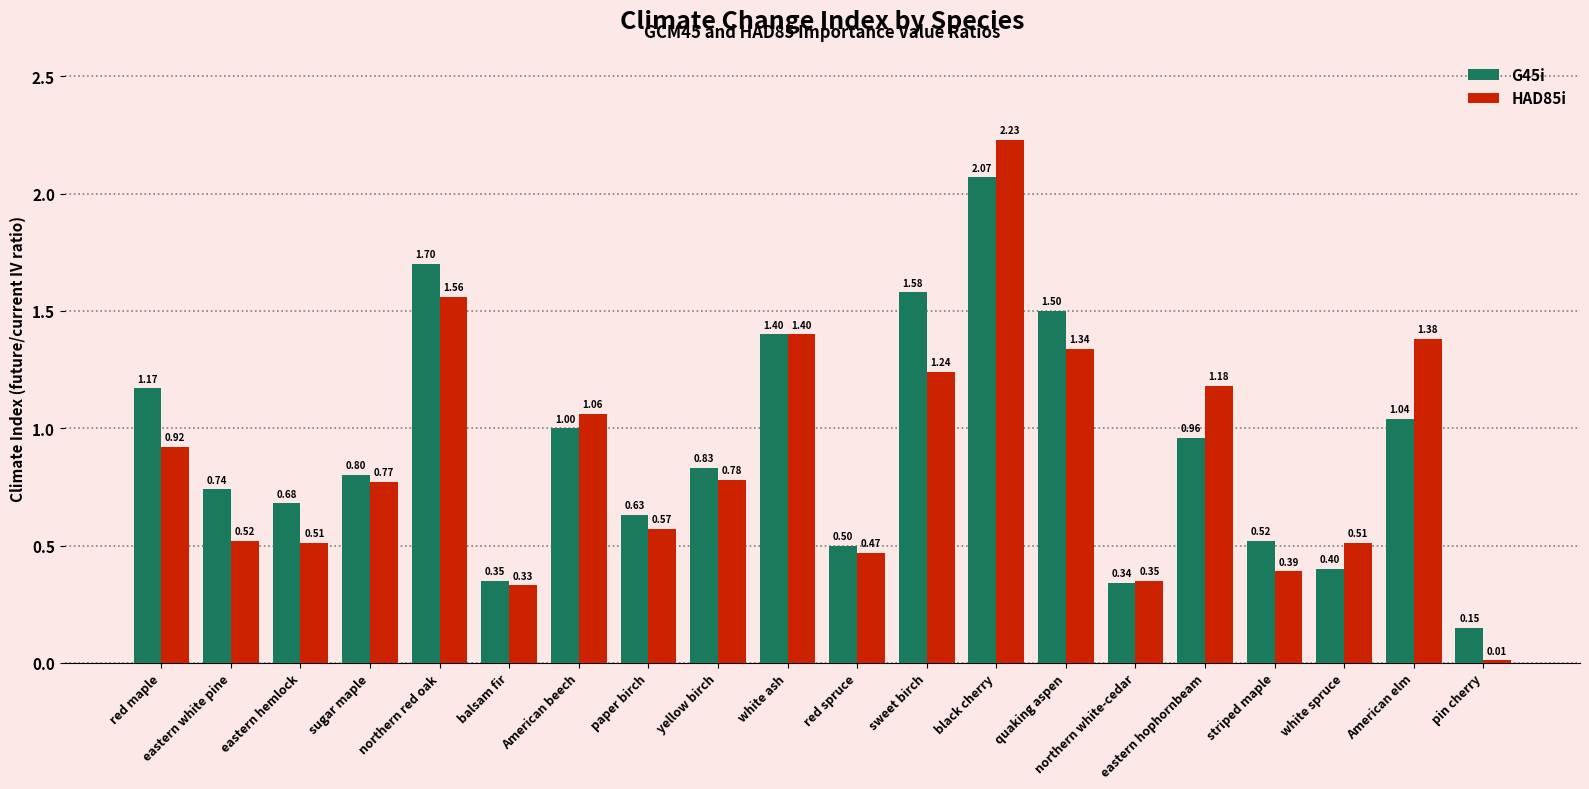

Which category has the lowest value in the G45i series?

pin cherry